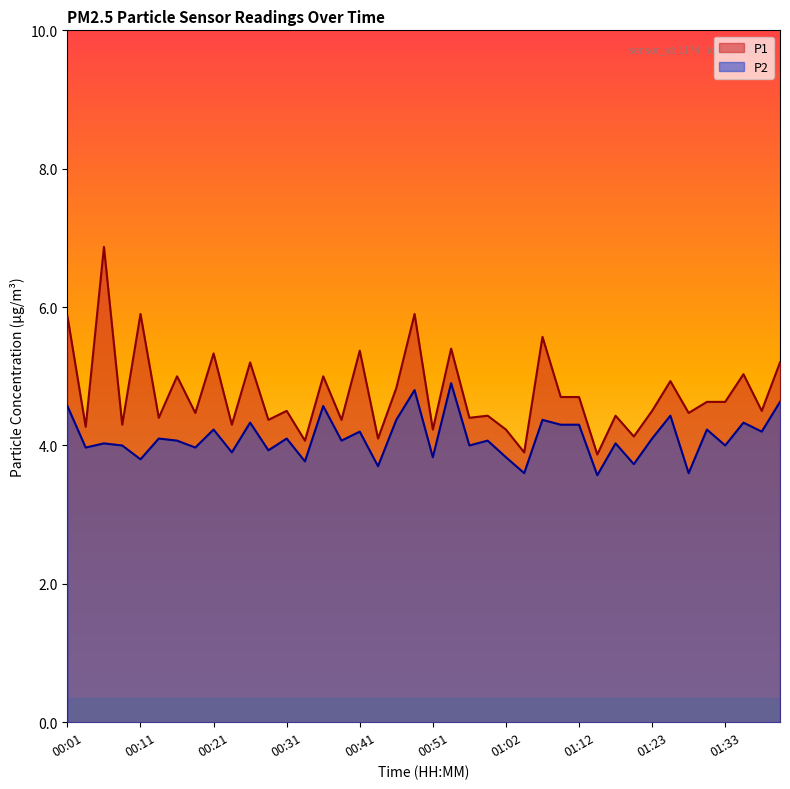

What is the value of the P1 point at the 22nd from the left?

5.4